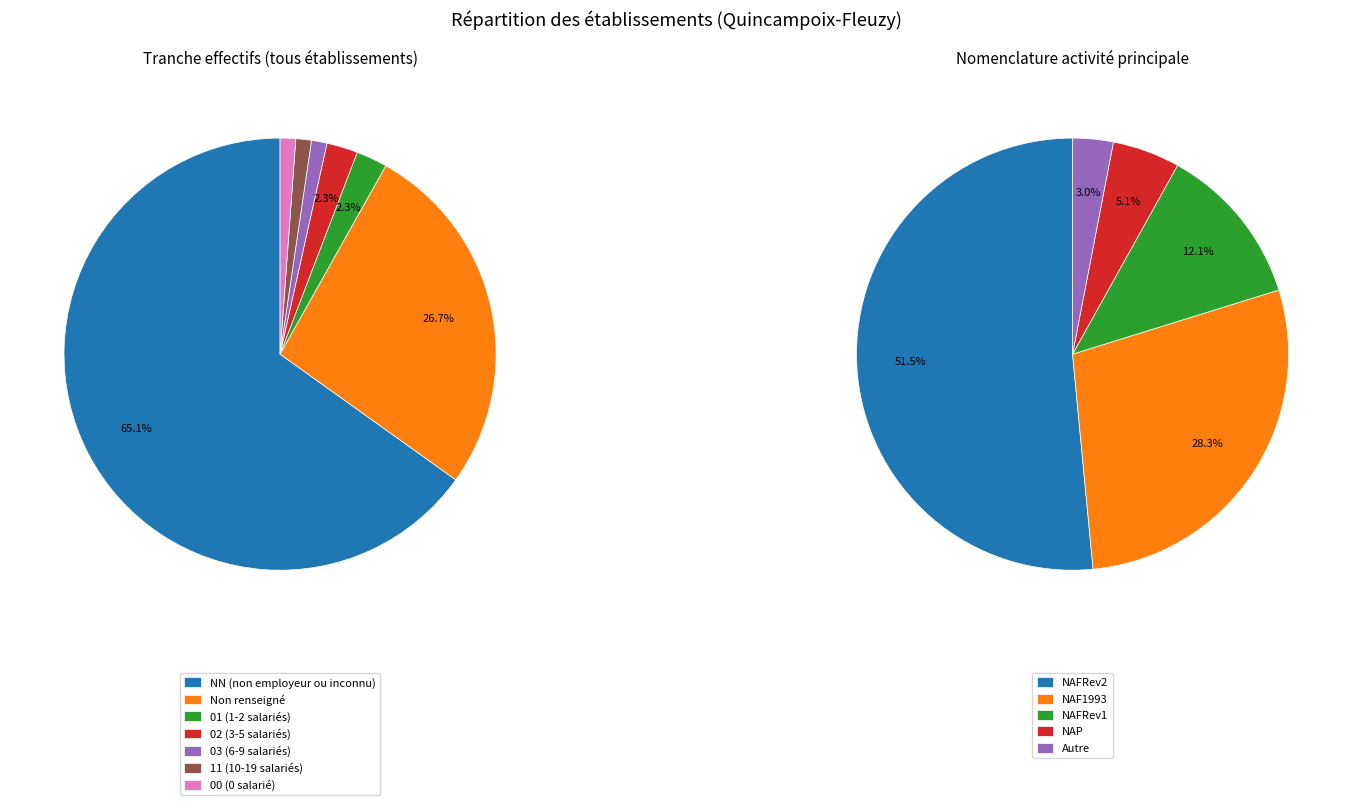

Combined, what portion of the pie is  and 01?

29.1%